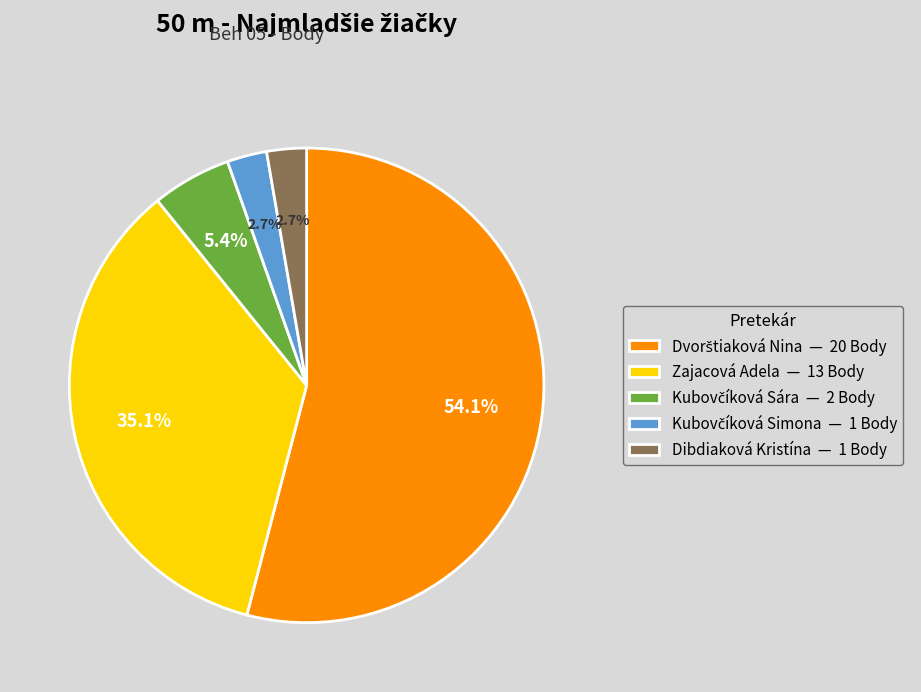

How many slices are in this pie chart?

5